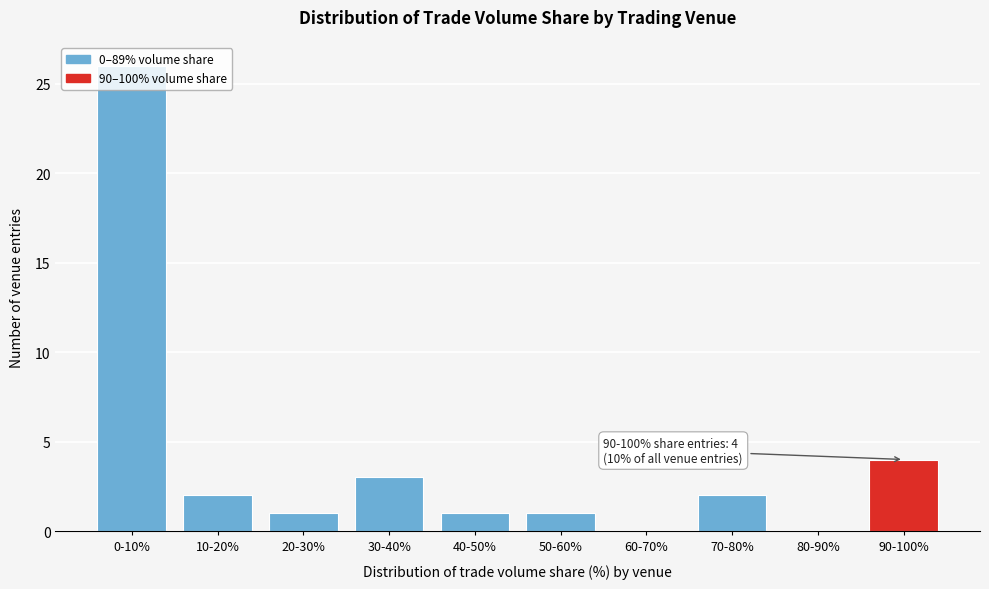

What is the sum of all values?

40